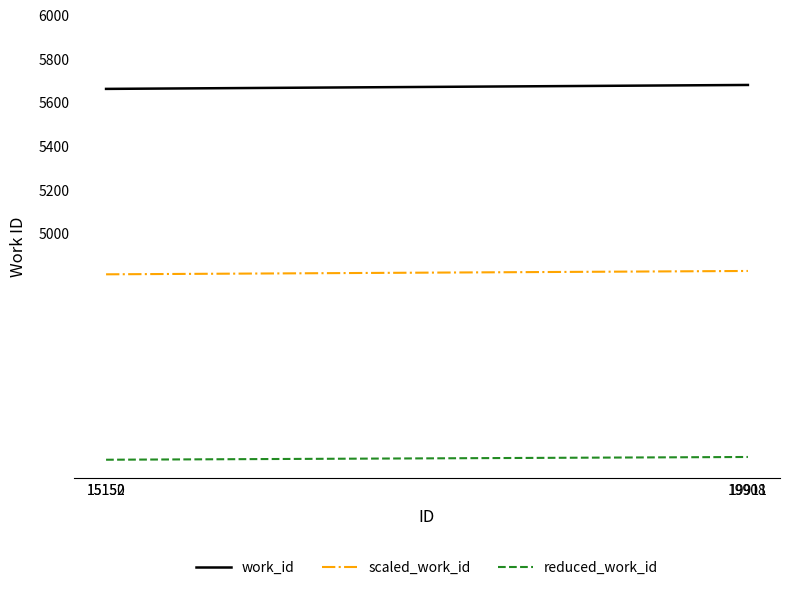

What is the maximum value for reduced_work_id?

3976.7